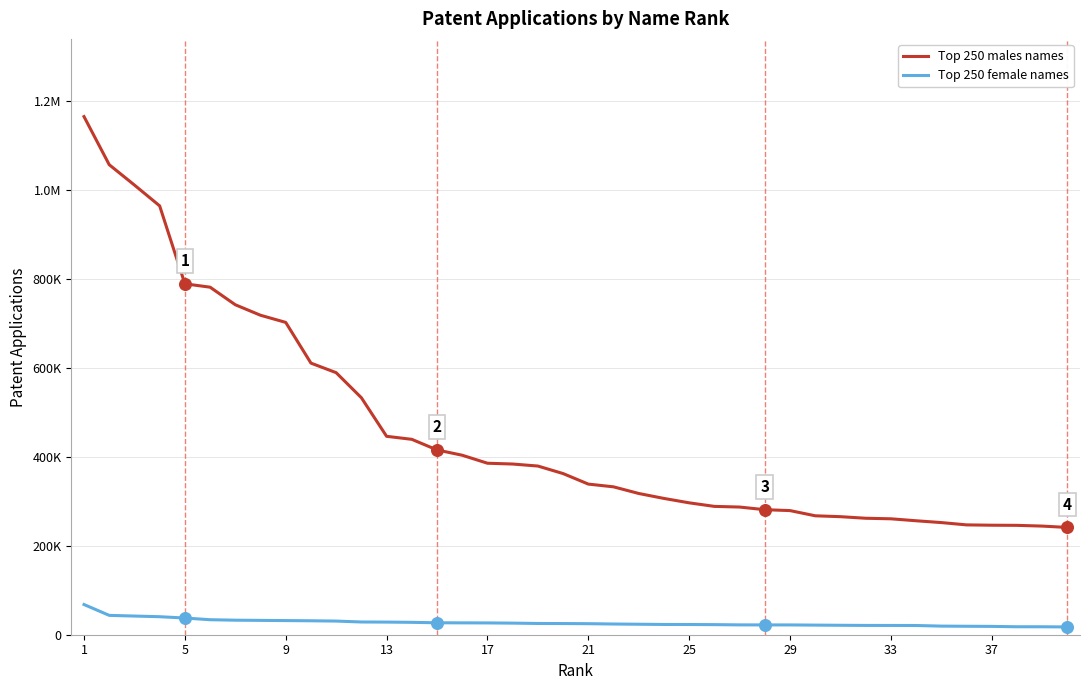

At which category is the sum across all series the highest?

1